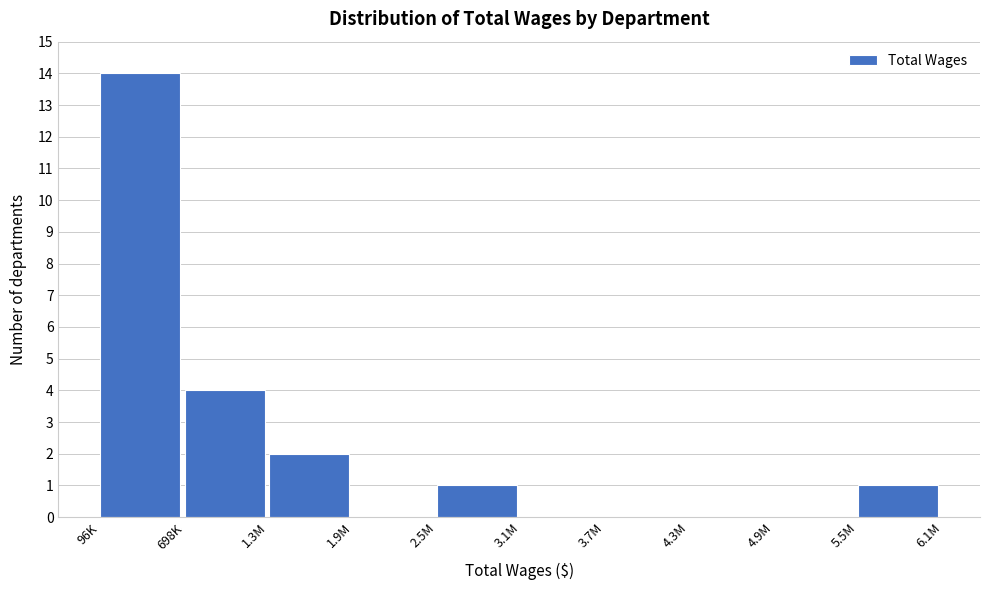

Reading right to left, list all the values displayed in this chart.

5.5M=1	4.9M=0	4.3M=0	3.7M=0	3.1M=0	2.5M=1	1.9M=0	1.3M=2	698K=4	96K=14